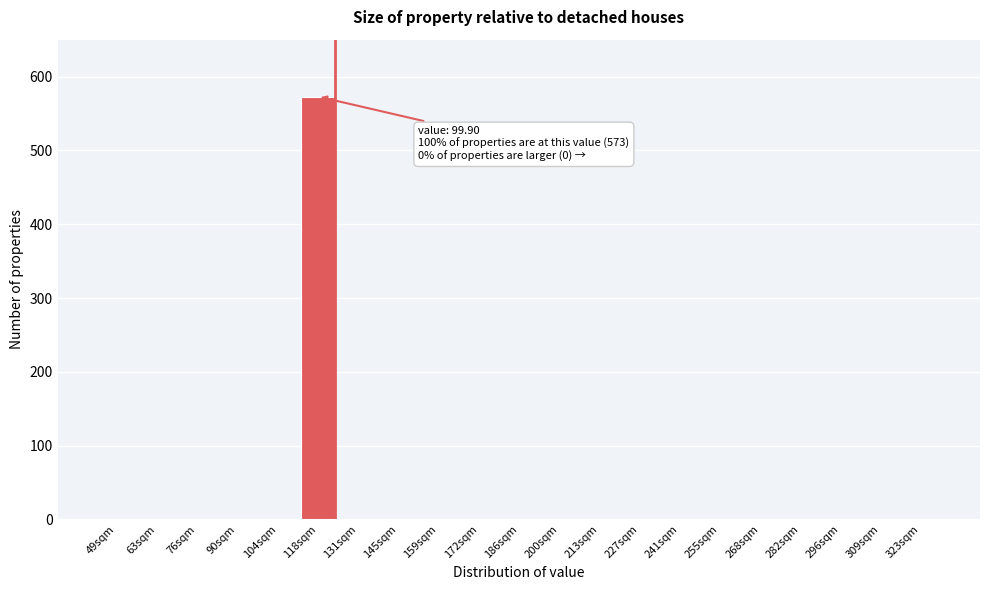

Reading left to right, what are all the values shown in this chart?

49sqm=0	63sqm=0	76sqm=0	90sqm=0	104sqm=0	118sqm=573	131sqm=0	145sqm=0	159sqm=0	172sqm=0	186sqm=0	200sqm=0	213sqm=0	227sqm=0	241sqm=0	255sqm=0	268sqm=0	282sqm=0	296sqm=0	309sqm=0	323sqm=0